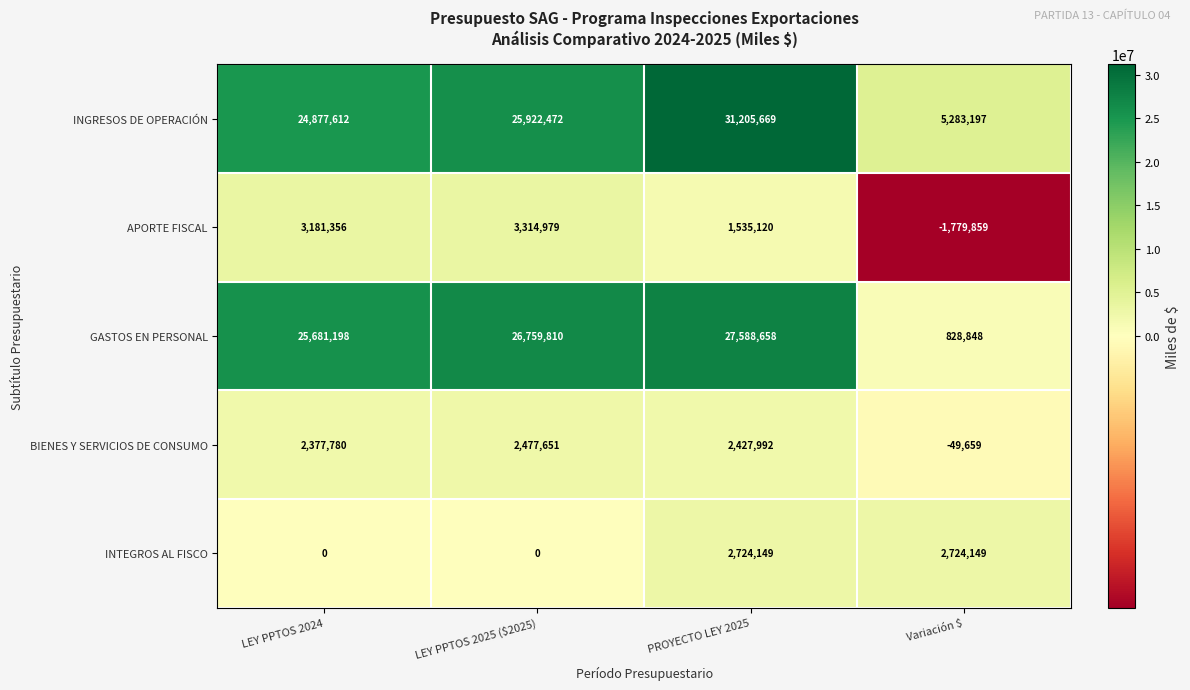

What is the sum of all APORTE FISCAL values?

6251596